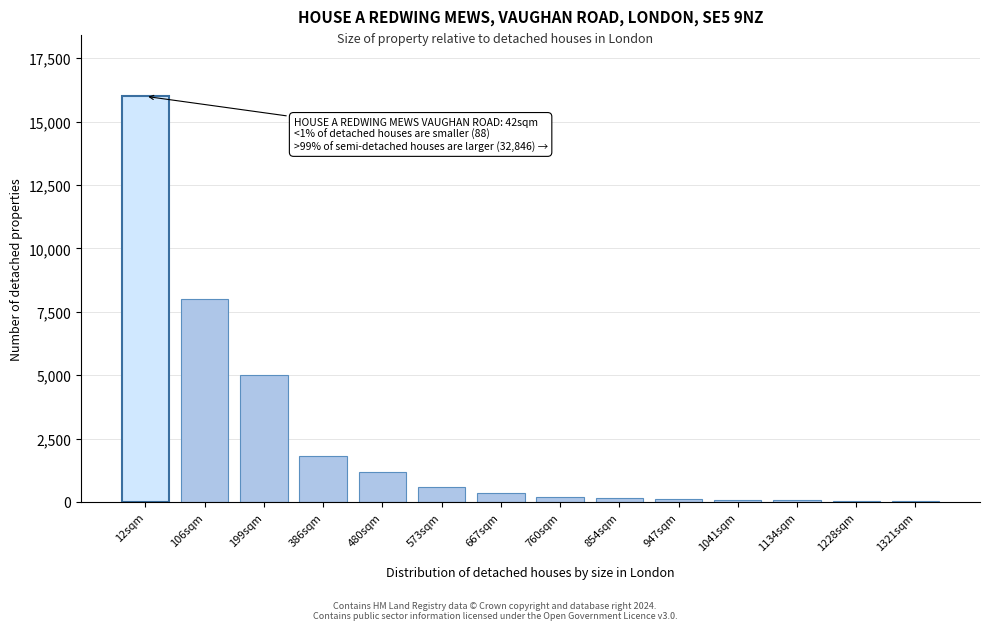

What is the sum of all values?

33600